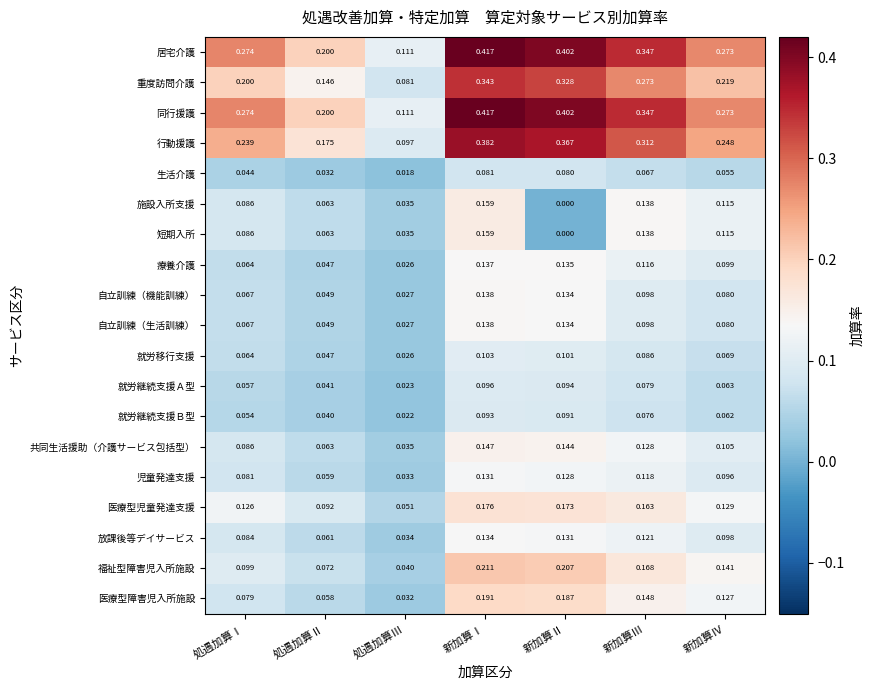

At which category is the sum across all series the highest?

新加算Ⅰ